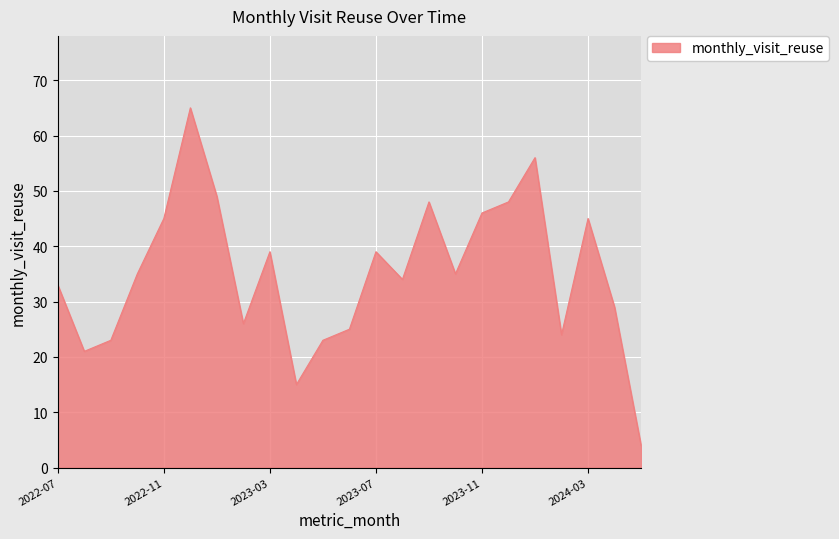

How many lines are shown in the chart?

1